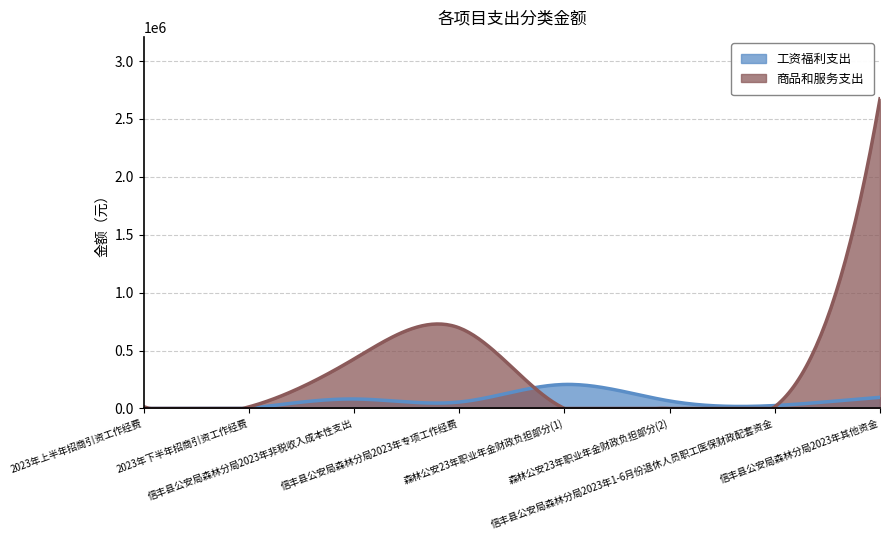

Reading left to right, transcribe all the data shown in this chart.

工资福利支出: 2023年上半年招商引资工作经费=0.0	2023年下半年招商引资工作经费=0.0	信丰县公安局森林分局2023年非税收入成本性支出=81993.4	信丰县公安局森林分局2023年专项工作经费=55775.7	森林公安23年职业年金财政负担部分(1)=207495.8	森林公安23年职业年金财政负担部分(2)=64723.9	信丰县公安局森林分局2023年1-6月份退休人员职工医保财政配套资金=25444.3	信丰县公安局森林分局2023年其他资金=96405.6
商品和服务支出: 2023年上半年招商引资工作经费=15000.0	2023年下半年招商引资工作经费=13776.6	信丰县公安局森林分局2023年非税收入成本性支出=427715.6	信丰县公安局森林分局2023年专项工作经费=695664.3	森林公安23年职业年金财政负担部分(1)=0.0	森林公安23年职业年金财政负担部分(2)=0.0	信丰县公安局森林分局2023年1-6月份退休人员职工医保财政配套资金=14673.6	信丰县公安局森林分局2023年其他资金=2674204.1